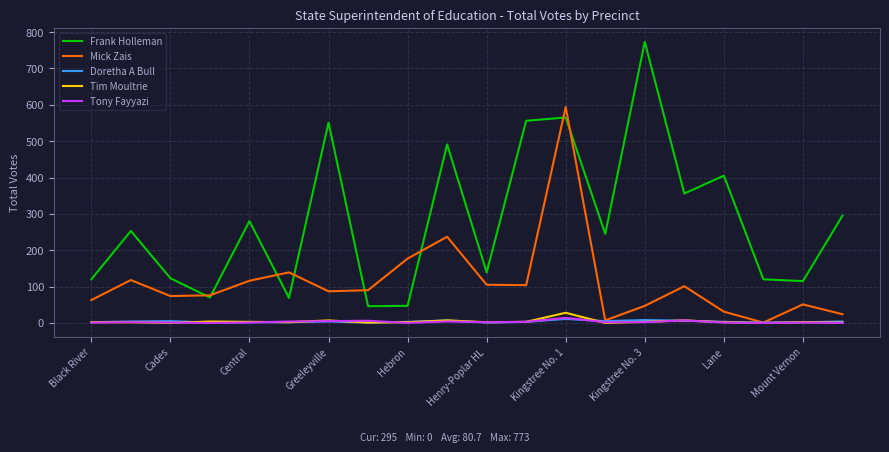

What is the greatest value displayed?

773